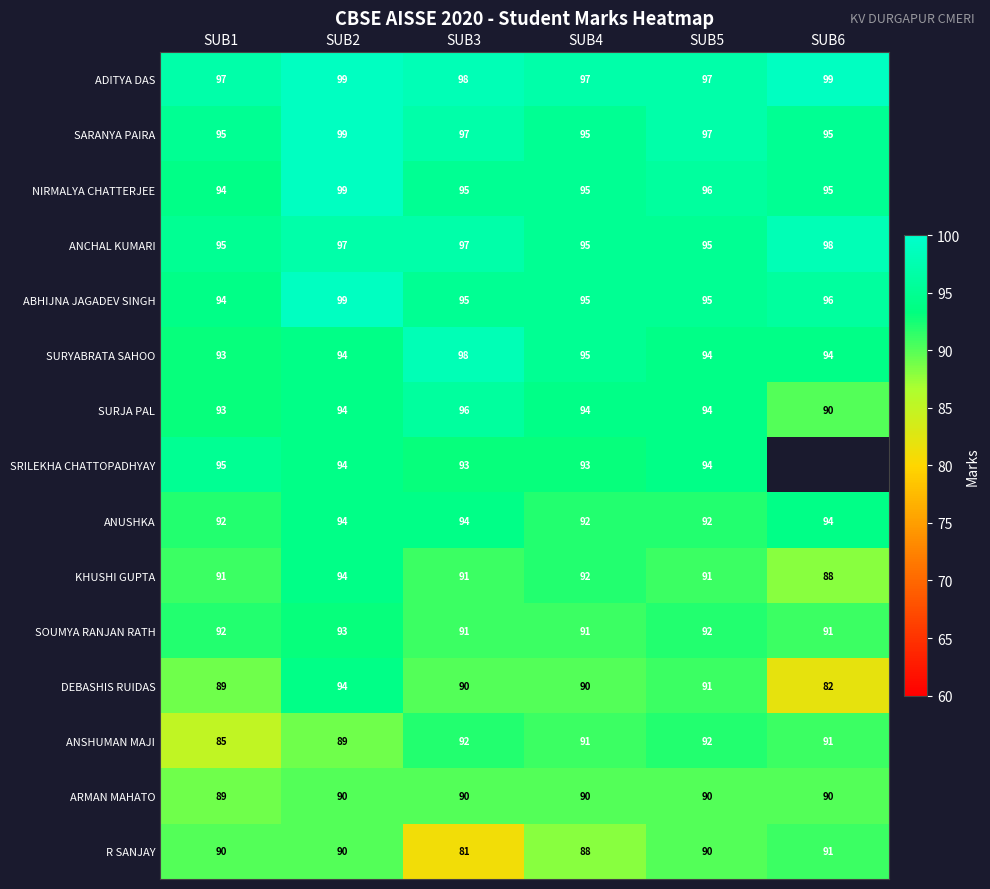

What is the difference between the highest and lowest values at SUB2?

10